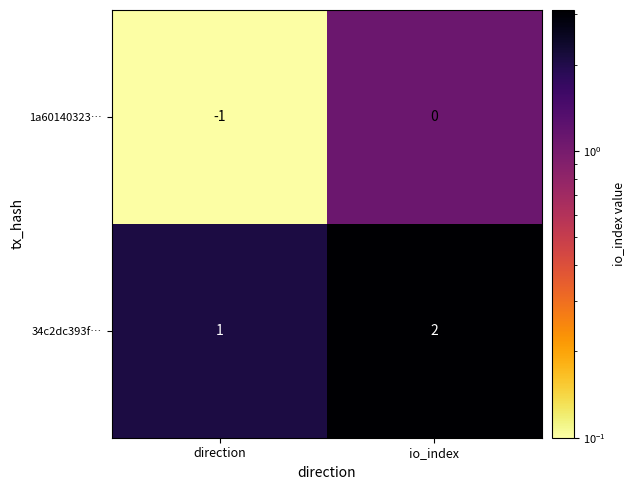

Where is 1a60140323… nearest to the value 0?

io_index